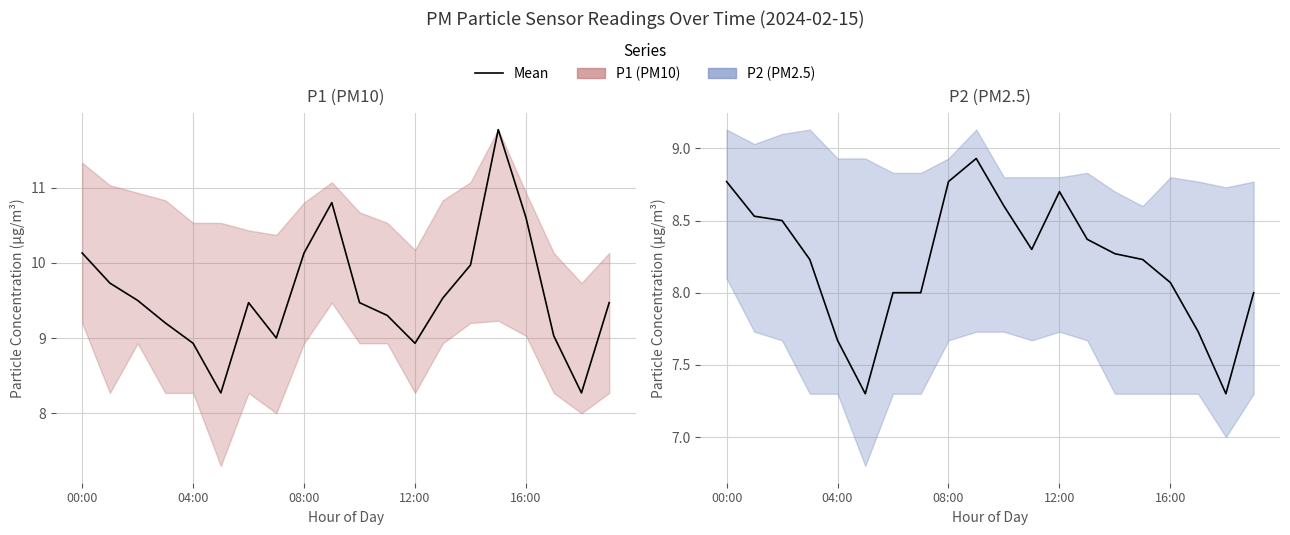

Between 11:00 and 16:00, which series saw the biggest shift?

P1